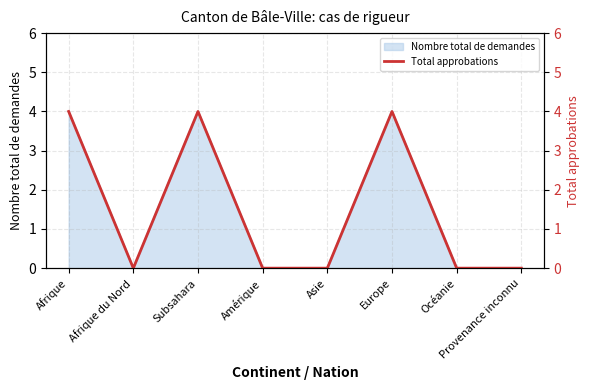

Approximately how many times larger is the value at Afrique compared to Subsahara?

1.0